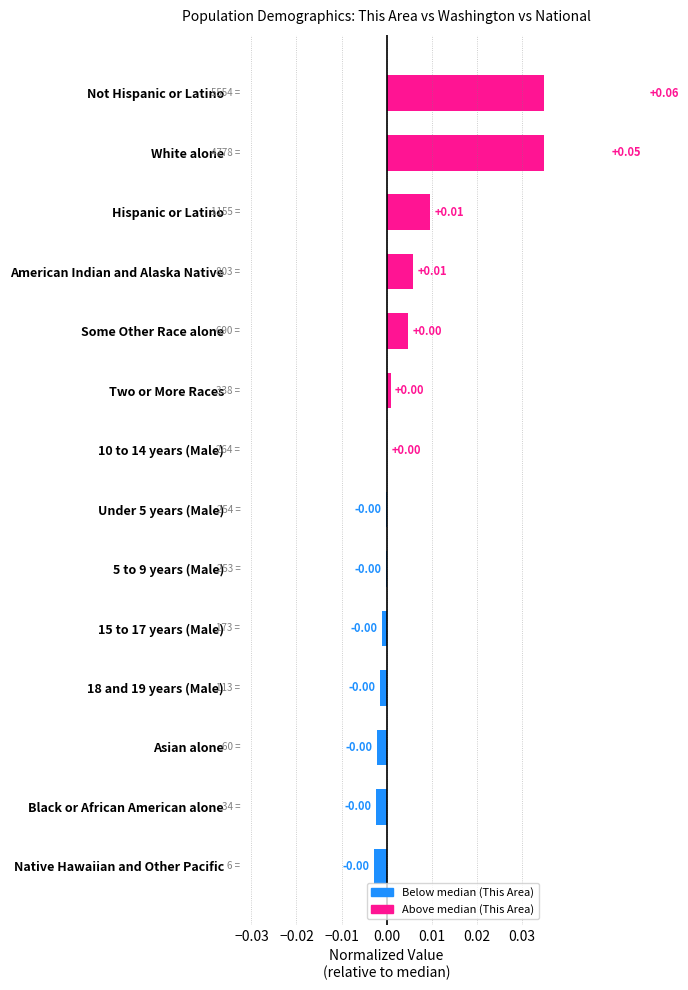

How many data points does each series have?

14